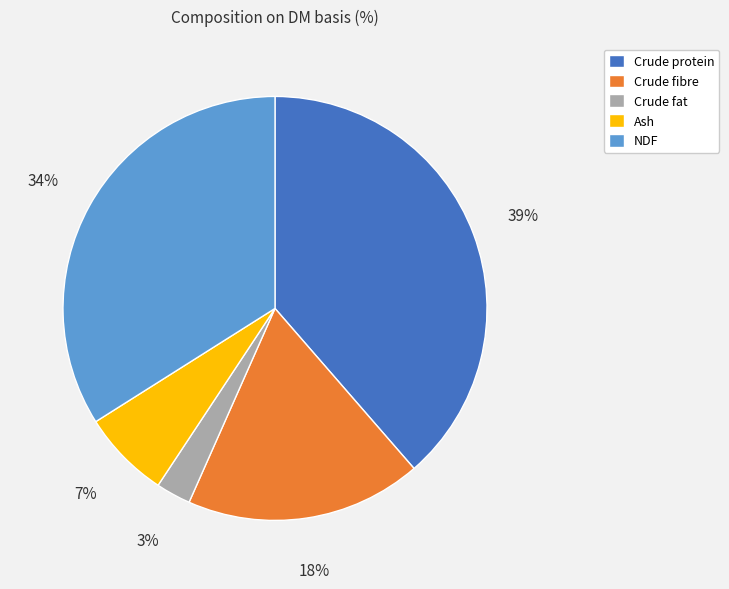

True or false: Crude protein accounts for 30% of the total.

False